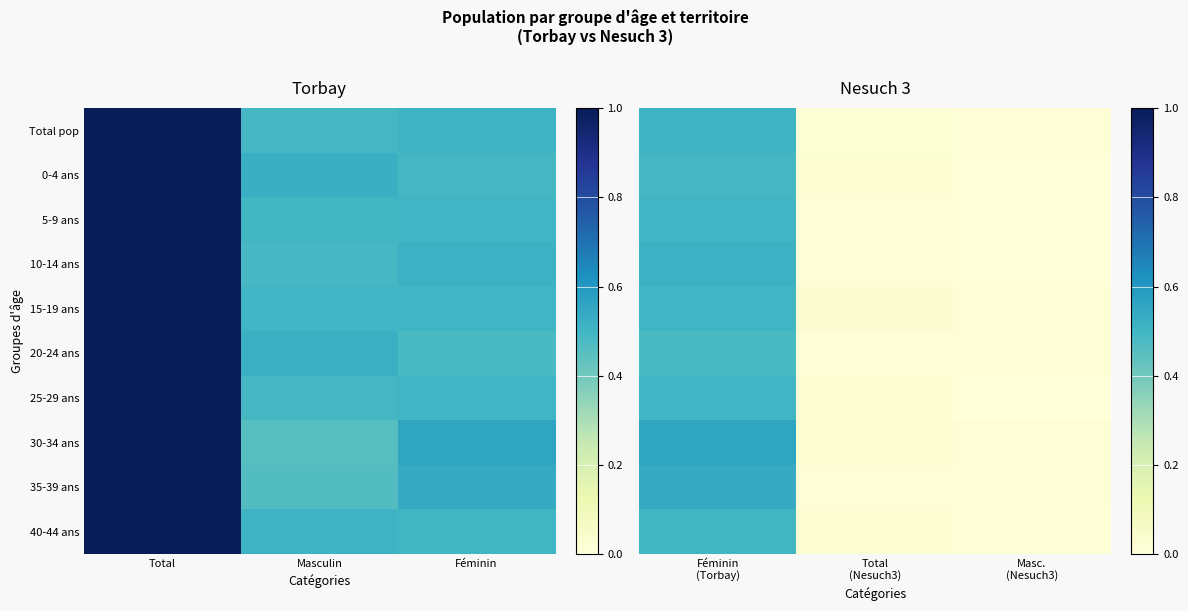

At how many categories does at least one series exceed 0?

3